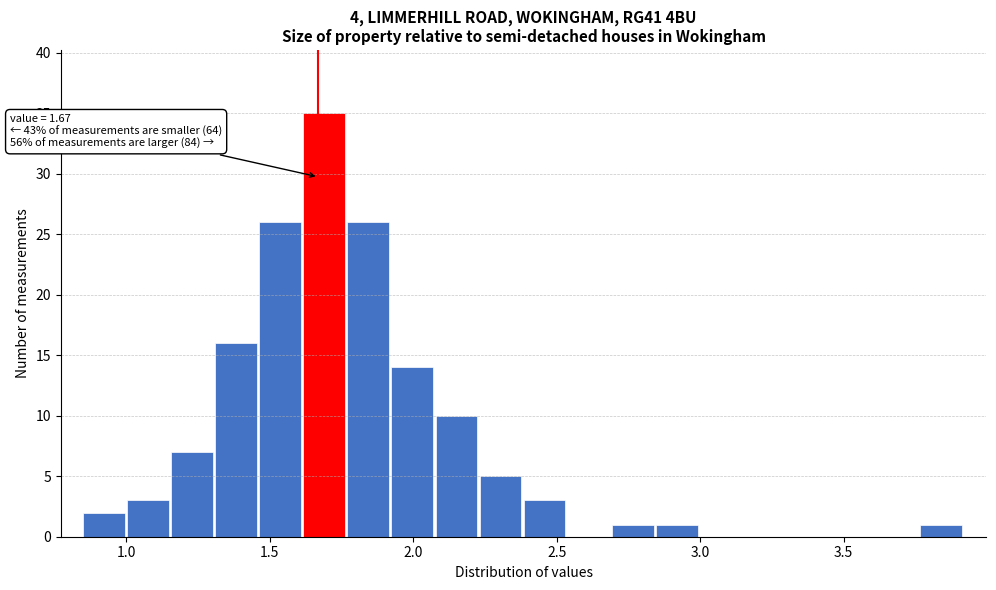

Around what value on the x-axis is the tallest bar? Give the approximate position of its centre, as read against the axis.

1.70